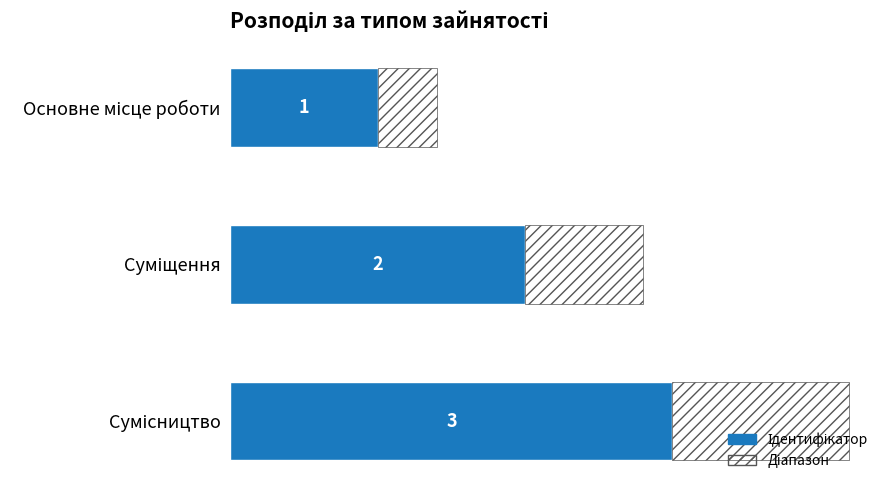

Is it true that the value at Основне місце роботи is 1?

True